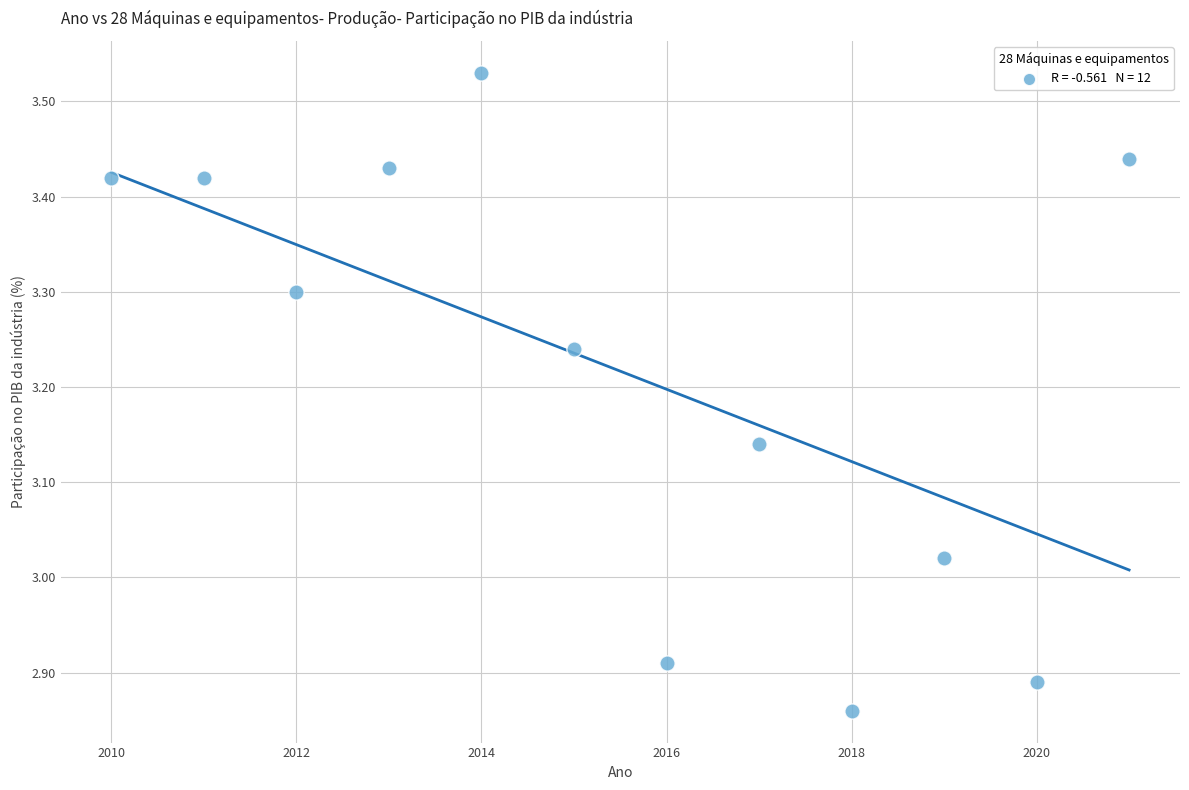

What is the range of Y values (max minus min)?

0.7